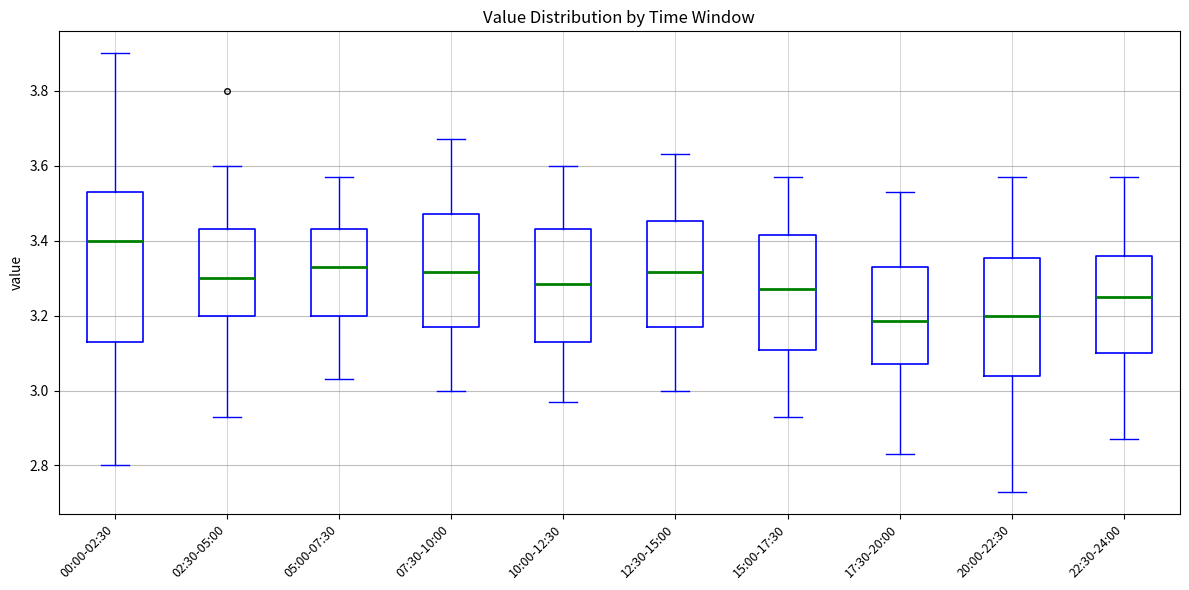

Which box has the highest median line?

00:00-02:30